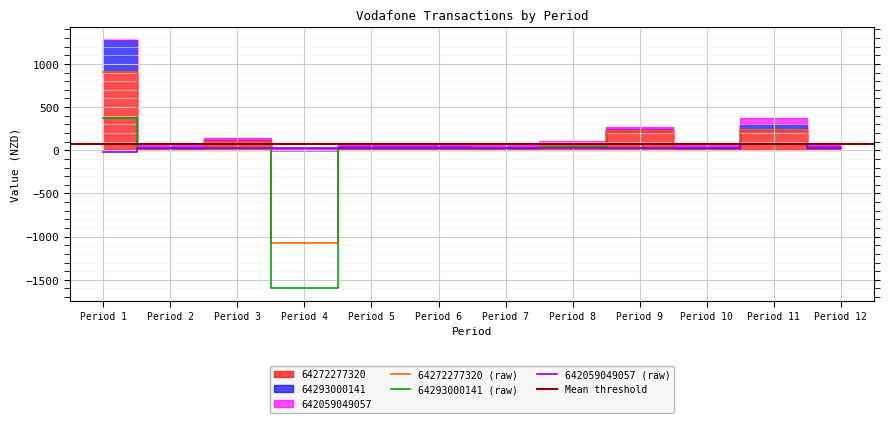

Reading right to left, extract all data points from this chart.

64272277320: 29.2	230.4	21.8	220.8	52.0	22.1	23.0	23.4	-1074.7	98.3	22.1	903.2
64293000141: 21.0	71.0	21.0	26.0	36.0	21.0	21.0	21.0	-1596.9	21.5	21.0	375.0
642059049057: 21.0	71.0	21.0	21.0	21.0	21.0	21.0	21.0	21.0	21.0	21.0	-21.0